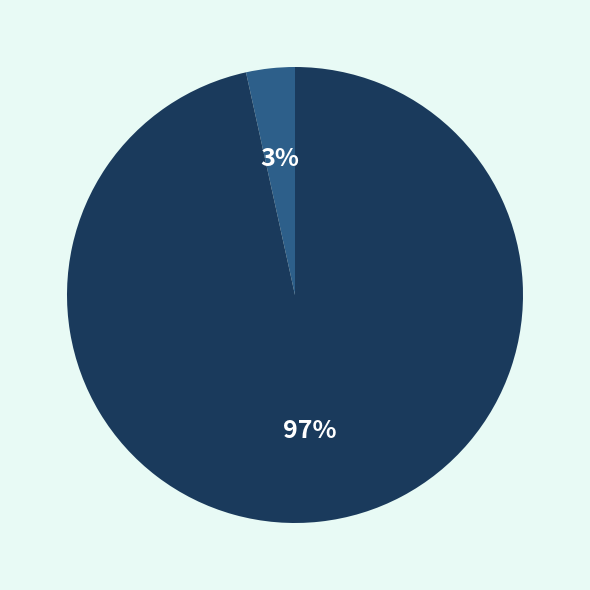

Is it true that Regular (io_index=28) is 82% of the pie?

False